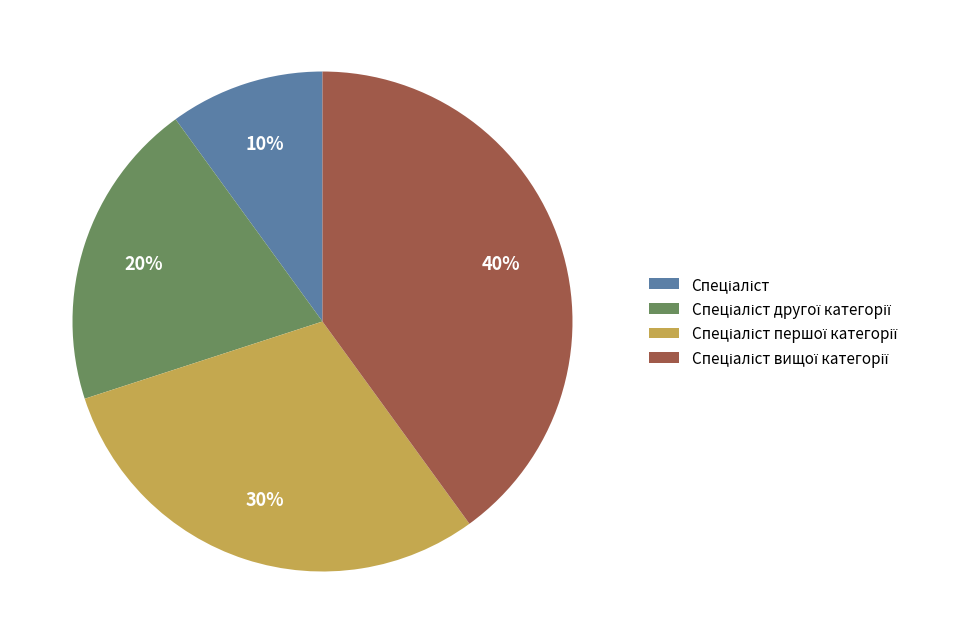

Is there any slice that represents more than half of the pie?

No